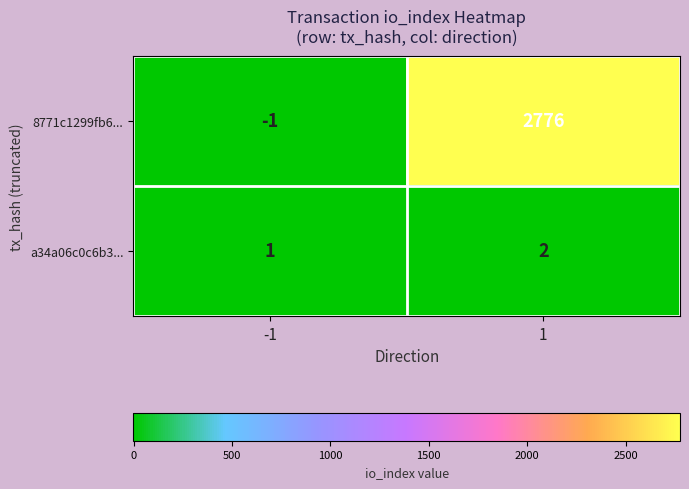

Which series has the largest range (max minus min)?

8771c1299fb6...